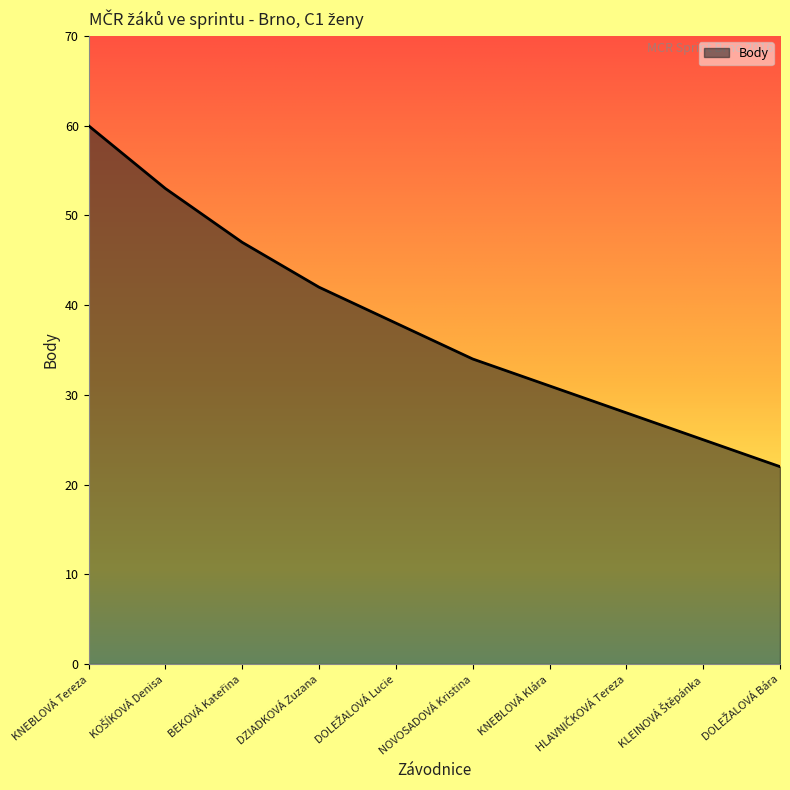

What is the maximum value shown in the chart?

60